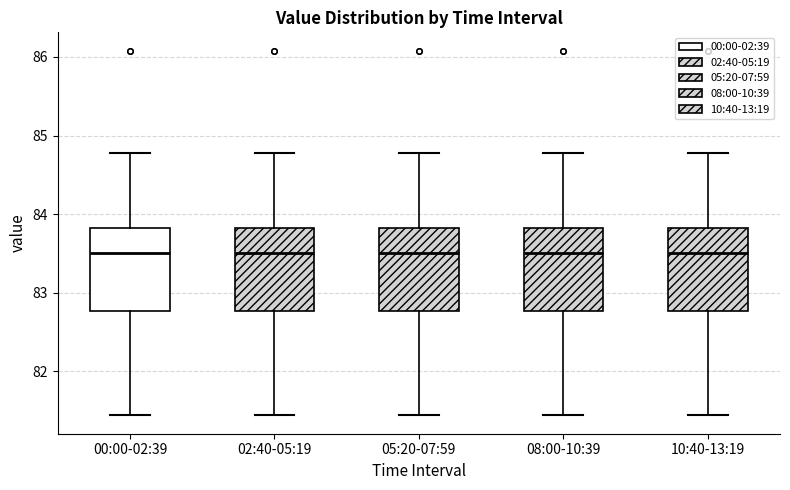

Reading left to right, transcribe this box plot: for each box, give where its median line is, the range the box spans, and where its two whiskers end, as read against the y-axis. The values are not printed on the chart, so give them approximately, as read against the axis.

00:00-02:39: median 83.5, box 82.8 to 83.8, whiskers 81.4 to 84.8
02:40-05:19: median 83.5, box 82.8 to 83.8, whiskers 81.4 to 84.8
05:20-07:59: median 83.5, box 82.8 to 83.8, whiskers 81.4 to 84.8
08:00-10:39: median 83.5, box 82.8 to 83.8, whiskers 81.4 to 84.8
10:40-13:19: median 83.5, box 82.8 to 83.8, whiskers 81.4 to 84.8